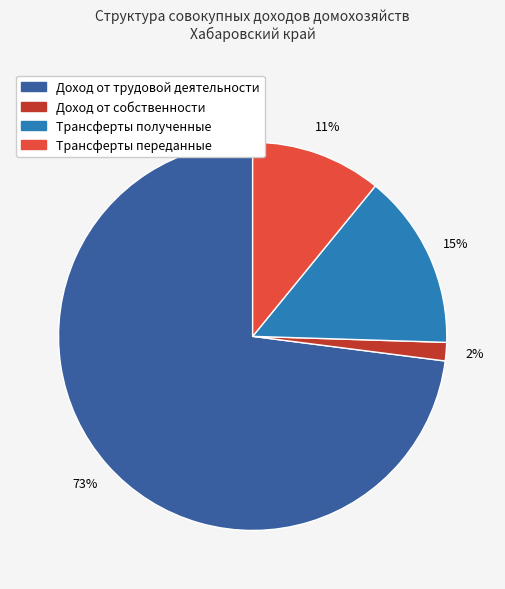

Which category has the biggest portion of the pie?

Доход от трудовой деятельности